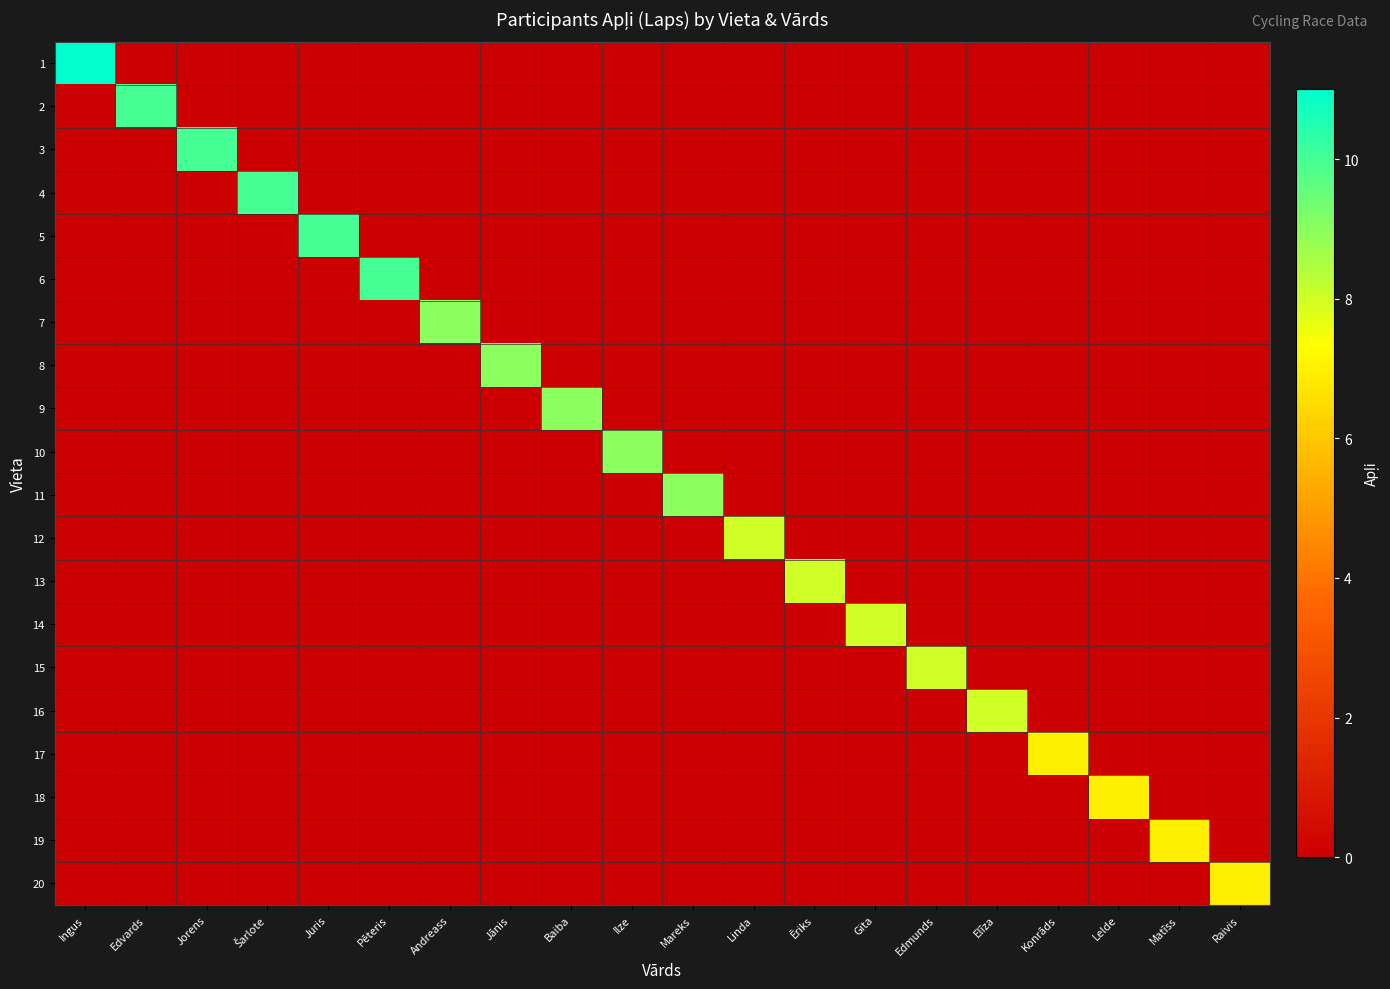

Reading left to right, transcribe all the data shown in this chart.

1: Ingus=11	Edvards=0	Jorens=0	Šarlote=0	Juris=0	Pēteris=0	Andreass=0	Jānis=0	Baiba=0	Ilze=0	Mareks=0	Linda=0	Ēriks=0	Gita=0	Edmunds=0	Elīza=0	Konrāds=0	Lelde=0	Matīss=0	Raivis=0
2: Ingus=0	Edvards=10	Jorens=0	Šarlote=0	Juris=0	Pēteris=0	Andreass=0	Jānis=0	Baiba=0	Ilze=0	Mareks=0	Linda=0	Ēriks=0	Gita=0	Edmunds=0	Elīza=0	Konrāds=0	Lelde=0	Matīss=0	Raivis=0
3: Ingus=0	Edvards=0	Jorens=10	Šarlote=0	Juris=0	Pēteris=0	Andreass=0	Jānis=0	Baiba=0	Ilze=0	Mareks=0	Linda=0	Ēriks=0	Gita=0	Edmunds=0	Elīza=0	Konrāds=0	Lelde=0	Matīss=0	Raivis=0
4: Ingus=0	Edvards=0	Jorens=0	Šarlote=10	Juris=0	Pēteris=0	Andreass=0	Jānis=0	Baiba=0	Ilze=0	Mareks=0	Linda=0	Ēriks=0	Gita=0	Edmunds=0	Elīza=0	Konrāds=0	Lelde=0	Matīss=0	Raivis=0
5: Ingus=0	Edvards=0	Jorens=0	Šarlote=0	Juris=10	Pēteris=0	Andreass=0	Jānis=0	Baiba=0	Ilze=0	Mareks=0	Linda=0	Ēriks=0	Gita=0	Edmunds=0	Elīza=0	Konrāds=0	Lelde=0	Matīss=0	Raivis=0
6: Ingus=0	Edvards=0	Jorens=0	Šarlote=0	Juris=0	Pēteris=10	Andreass=0	Jānis=0	Baiba=0	Ilze=0	Mareks=0	Linda=0	Ēriks=0	Gita=0	Edmunds=0	Elīza=0	Konrāds=0	Lelde=0	Matīss=0	Raivis=0
7: Ingus=0	Edvards=0	Jorens=0	Šarlote=0	Juris=0	Pēteris=0	Andreass=9	Jānis=0	Baiba=0	Ilze=0	Mareks=0	Linda=0	Ēriks=0	Gita=0	Edmunds=0	Elīza=0	Konrāds=0	Lelde=0	Matīss=0	Raivis=0
8: Ingus=0	Edvards=0	Jorens=0	Šarlote=0	Juris=0	Pēteris=0	Andreass=0	Jānis=9	Baiba=0	Ilze=0	Mareks=0	Linda=0	Ēriks=0	Gita=0	Edmunds=0	Elīza=0	Konrāds=0	Lelde=0	Matīss=0	Raivis=0
9: Ingus=0	Edvards=0	Jorens=0	Šarlote=0	Juris=0	Pēteris=0	Andreass=0	Jānis=0	Baiba=9	Ilze=0	Mareks=0	Linda=0	Ēriks=0	Gita=0	Edmunds=0	Elīza=0	Konrāds=0	Lelde=0	Matīss=0	Raivis=0
10: Ingus=0	Edvards=0	Jorens=0	Šarlote=0	Juris=0	Pēteris=0	Andreass=0	Jānis=0	Baiba=0	Ilze=9	Mareks=0	Linda=0	Ēriks=0	Gita=0	Edmunds=0	Elīza=0	Konrāds=0	Lelde=0	Matīss=0	Raivis=0
11: Ingus=0	Edvards=0	Jorens=0	Šarlote=0	Juris=0	Pēteris=0	Andreass=0	Jānis=0	Baiba=0	Ilze=0	Mareks=9	Linda=0	Ēriks=0	Gita=0	Edmunds=0	Elīza=0	Konrāds=0	Lelde=0	Matīss=0	Raivis=0
12: Ingus=0	Edvards=0	Jorens=0	Šarlote=0	Juris=0	Pēteris=0	Andreass=0	Jānis=0	Baiba=0	Ilze=0	Mareks=0	Linda=8	Ēriks=0	Gita=0	Edmunds=0	Elīza=0	Konrāds=0	Lelde=0	Matīss=0	Raivis=0
13: Ingus=0	Edvards=0	Jorens=0	Šarlote=0	Juris=0	Pēteris=0	Andreass=0	Jānis=0	Baiba=0	Ilze=0	Mareks=0	Linda=0	Ēriks=8	Gita=0	Edmunds=0	Elīza=0	Konrāds=0	Lelde=0	Matīss=0	Raivis=0
14: Ingus=0	Edvards=0	Jorens=0	Šarlote=0	Juris=0	Pēteris=0	Andreass=0	Jānis=0	Baiba=0	Ilze=0	Mareks=0	Linda=0	Ēriks=0	Gita=8	Edmunds=0	Elīza=0	Konrāds=0	Lelde=0	Matīss=0	Raivis=0
15: Ingus=0	Edvards=0	Jorens=0	Šarlote=0	Juris=0	Pēteris=0	Andreass=0	Jānis=0	Baiba=0	Ilze=0	Mareks=0	Linda=0	Ēriks=0	Gita=0	Edmunds=8	Elīza=0	Konrāds=0	Lelde=0	Matīss=0	Raivis=0
16: Ingus=0	Edvards=0	Jorens=0	Šarlote=0	Juris=0	Pēteris=0	Andreass=0	Jānis=0	Baiba=0	Ilze=0	Mareks=0	Linda=0	Ēriks=0	Gita=0	Edmunds=0	Elīza=8	Konrāds=0	Lelde=0	Matīss=0	Raivis=0
17: Ingus=0	Edvards=0	Jorens=0	Šarlote=0	Juris=0	Pēteris=0	Andreass=0	Jānis=0	Baiba=0	Ilze=0	Mareks=0	Linda=0	Ēriks=0	Gita=0	Edmunds=0	Elīza=0	Konrāds=7	Lelde=0	Matīss=0	Raivis=0
18: Ingus=0	Edvards=0	Jorens=0	Šarlote=0	Juris=0	Pēteris=0	Andreass=0	Jānis=0	Baiba=0	Ilze=0	Mareks=0	Linda=0	Ēriks=0	Gita=0	Edmunds=0	Elīza=0	Konrāds=0	Lelde=7	Matīss=0	Raivis=0
19: Ingus=0	Edvards=0	Jorens=0	Šarlote=0	Juris=0	Pēteris=0	Andreass=0	Jānis=0	Baiba=0	Ilze=0	Mareks=0	Linda=0	Ēriks=0	Gita=0	Edmunds=0	Elīza=0	Konrāds=0	Lelde=0	Matīss=7	Raivis=0
20: Ingus=0	Edvards=0	Jorens=0	Šarlote=0	Juris=0	Pēteris=0	Andreass=0	Jānis=0	Baiba=0	Ilze=0	Mareks=0	Linda=0	Ēriks=0	Gita=0	Edmunds=0	Elīza=0	Konrāds=0	Lelde=0	Matīss=0	Raivis=7